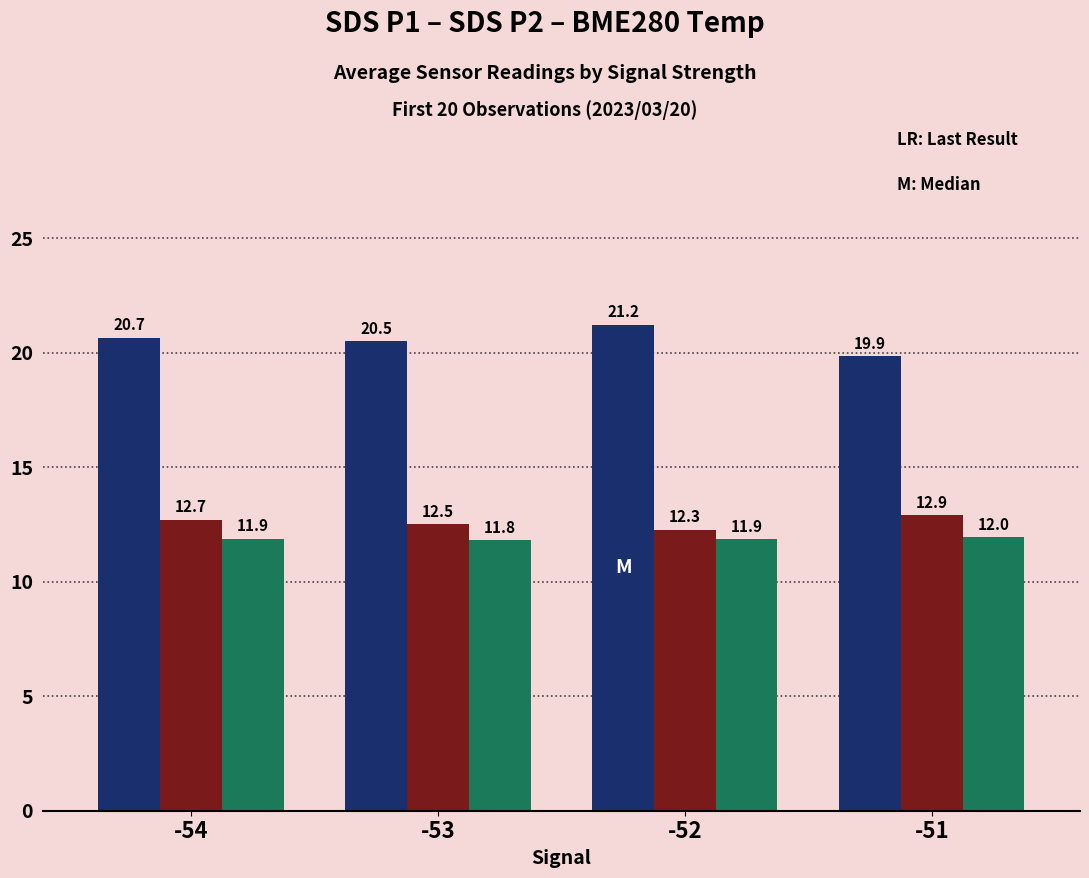

Count the number of categories in the chart.

4